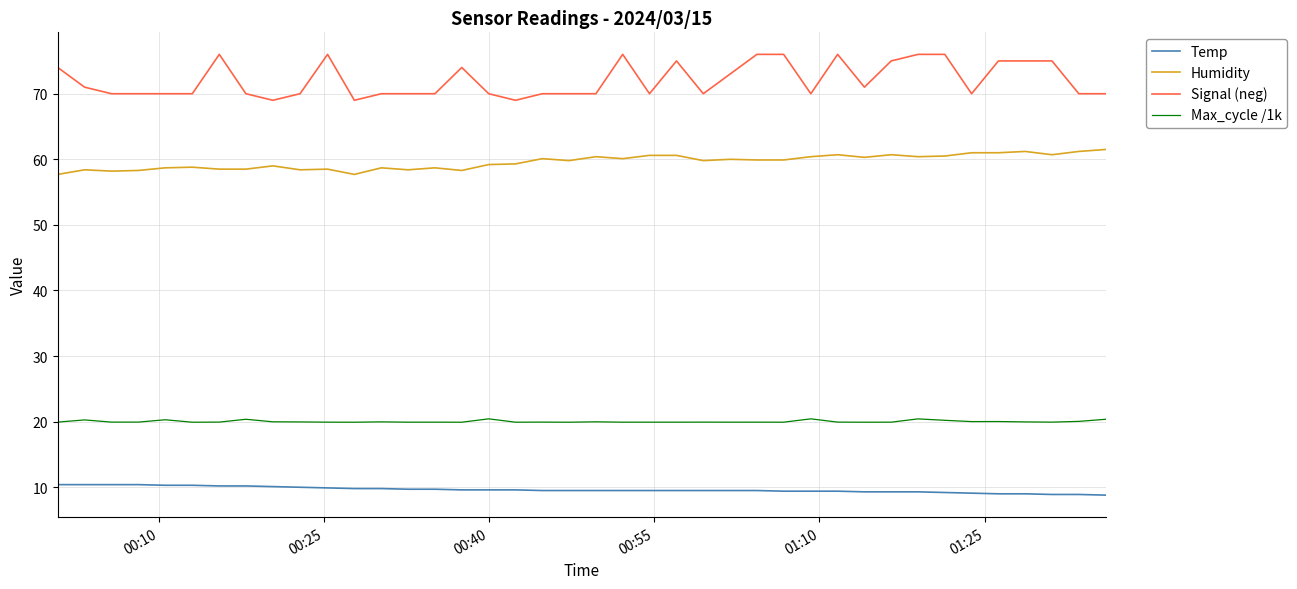

What is the greatest value displayed?

76.0